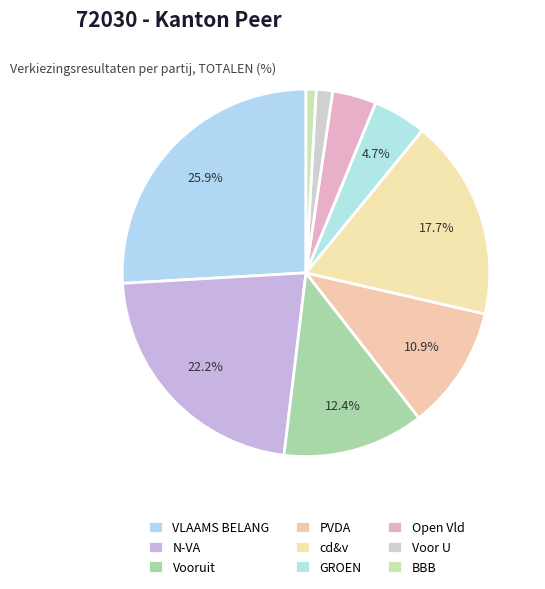

True or false: PVDA accounts for 11% of the total.

True